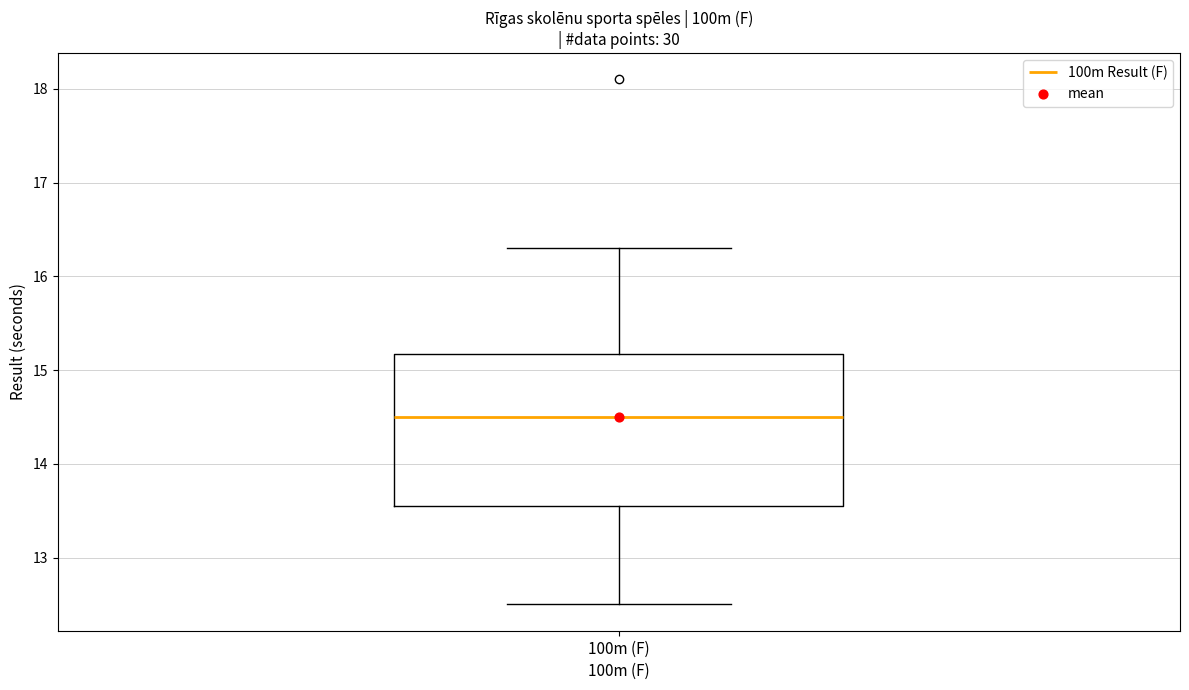

Where is the upper edge of the box for 100m (F) on the y-axis? The values are not printed on the chart, so give them approximately, as read against the axis.

15.2